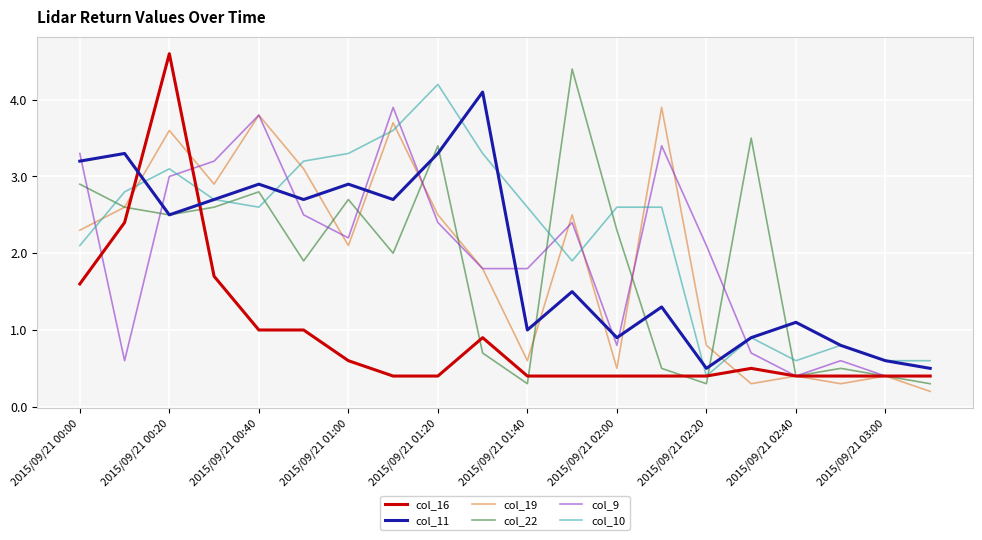

Which series ends up on top after the final intersection of col_22 and col_10?

col_10